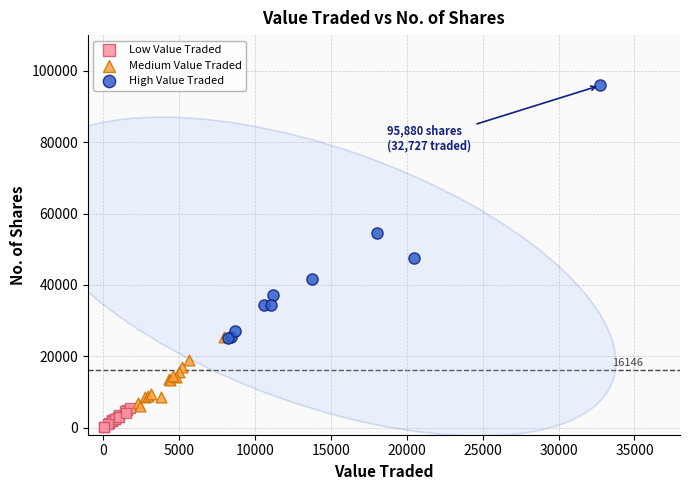

Which series has the widest spread of Y values?

High Value Traded